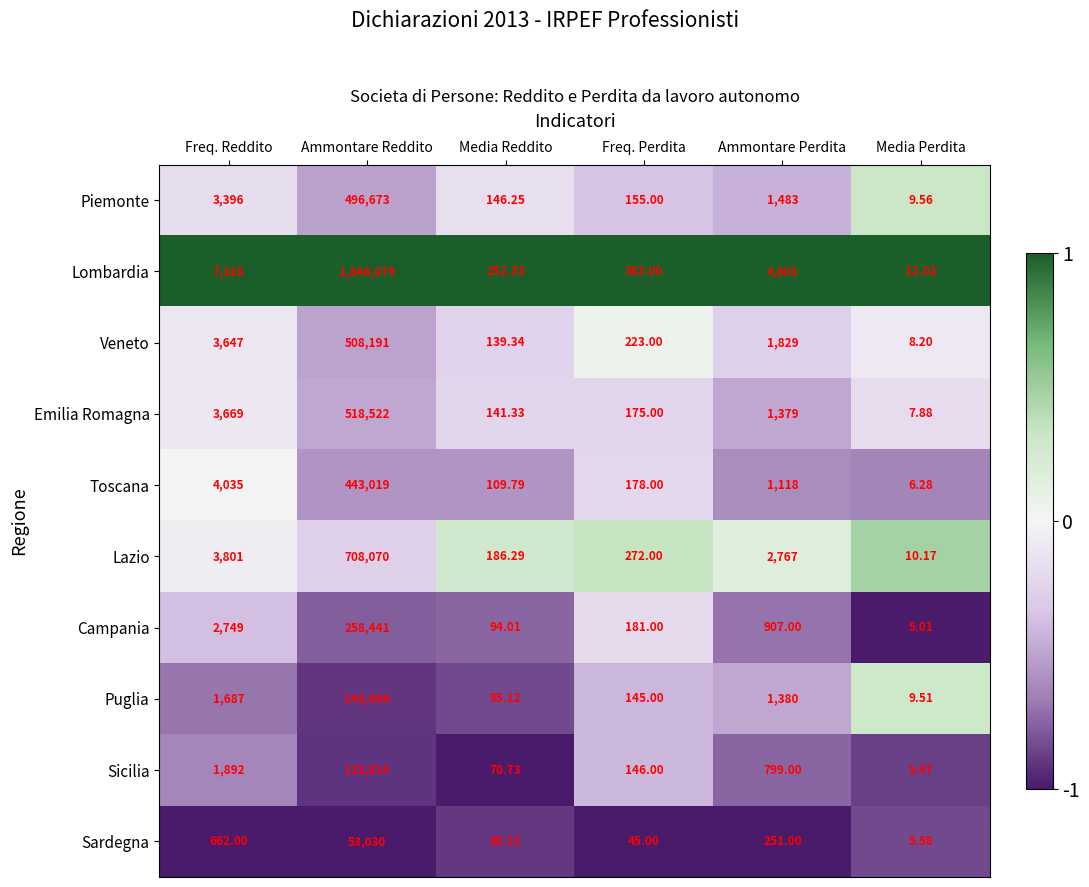

At which label is Lombardia closest to 923045?

Freq. Reddito